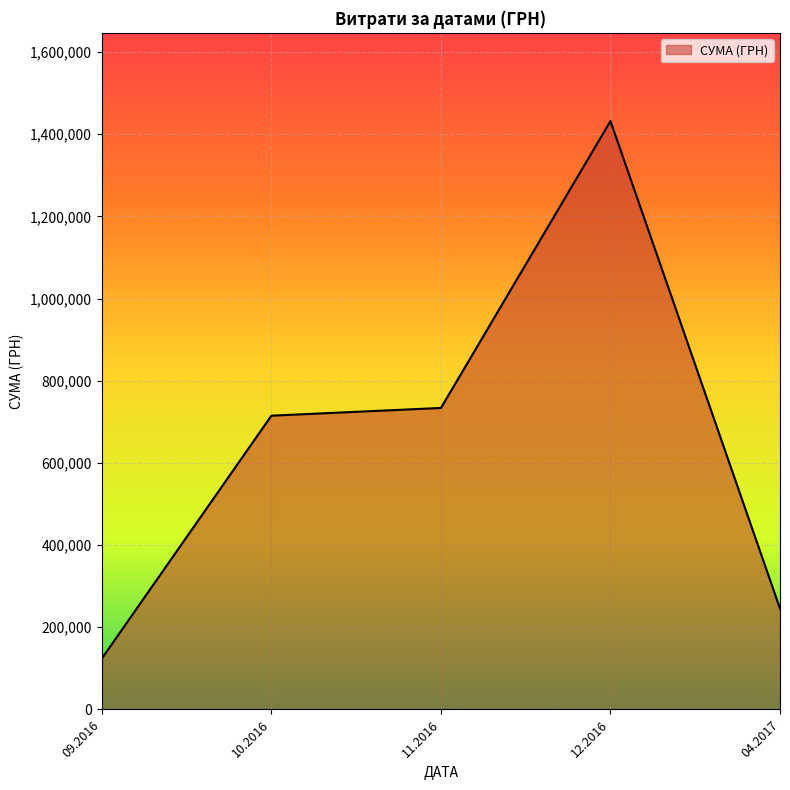

What is the maximum value shown in the chart?

1431693.6